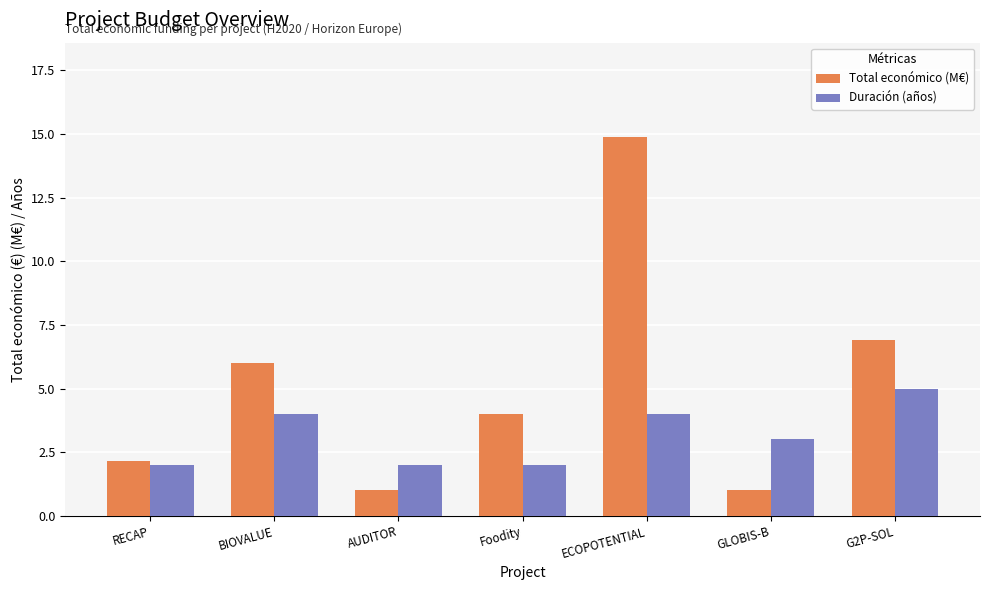

Which series has the largest range (max minus min)?

Total económico (M€)